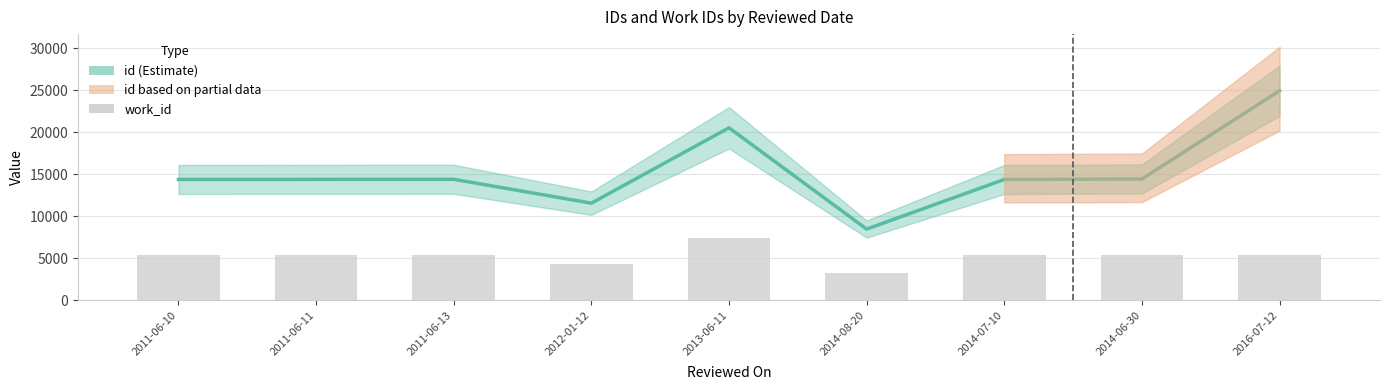

What value does the work_id series have at 2014-06-30?

5366